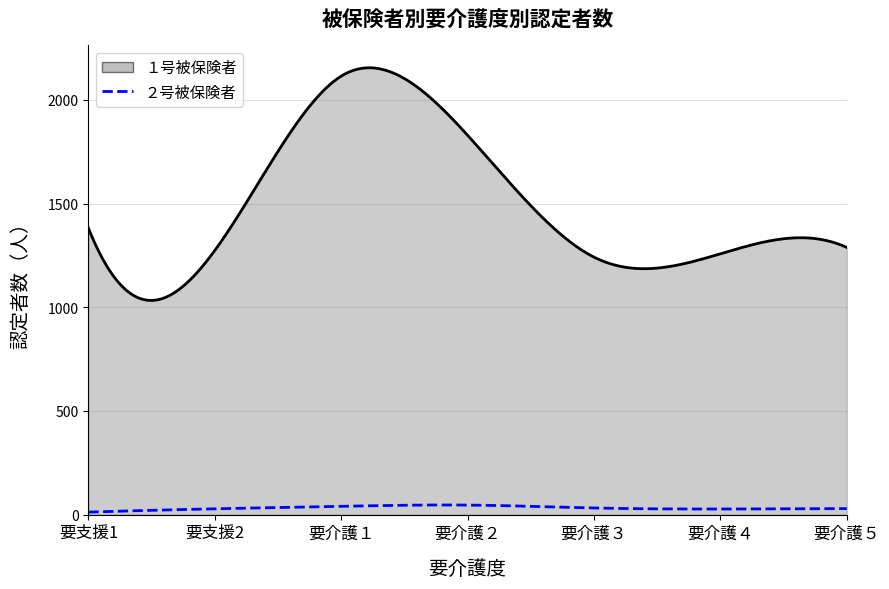

At which category does ２号被保険者 reach its first local valley?

要介護４